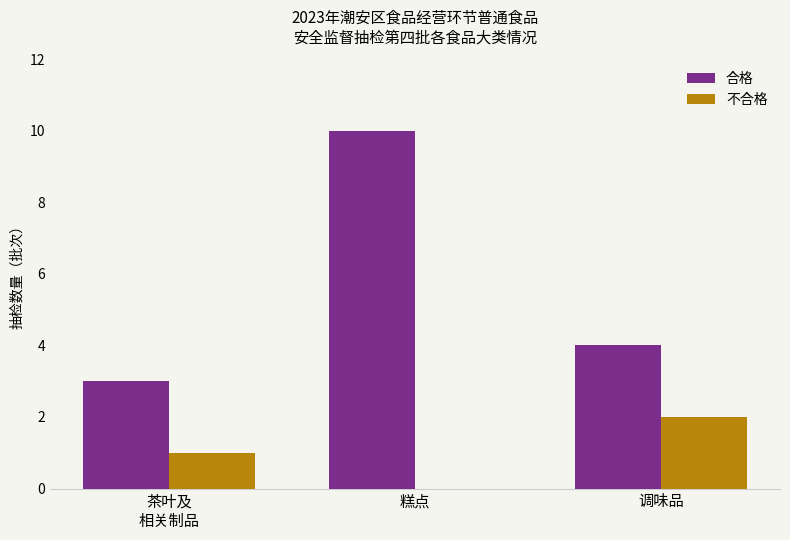

True or false: 不合格 has a value of 1 at 调味品.

False